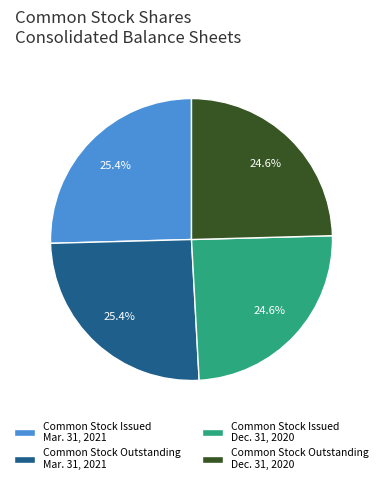

How many slices are in this pie chart?

4